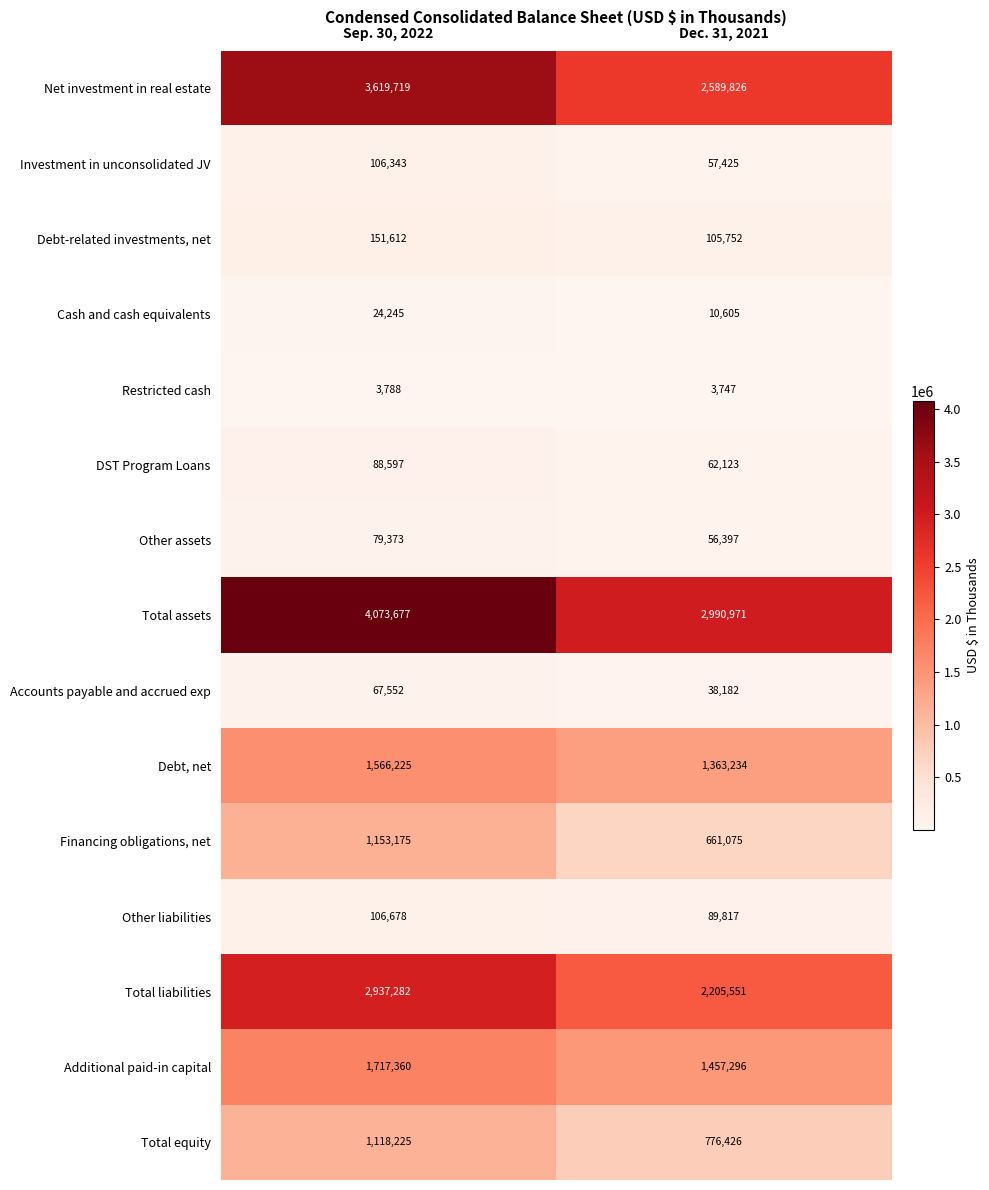

What is the sum of the Total assets values at Dec. 31, 2021 and Sep. 30, 2022?

7064648